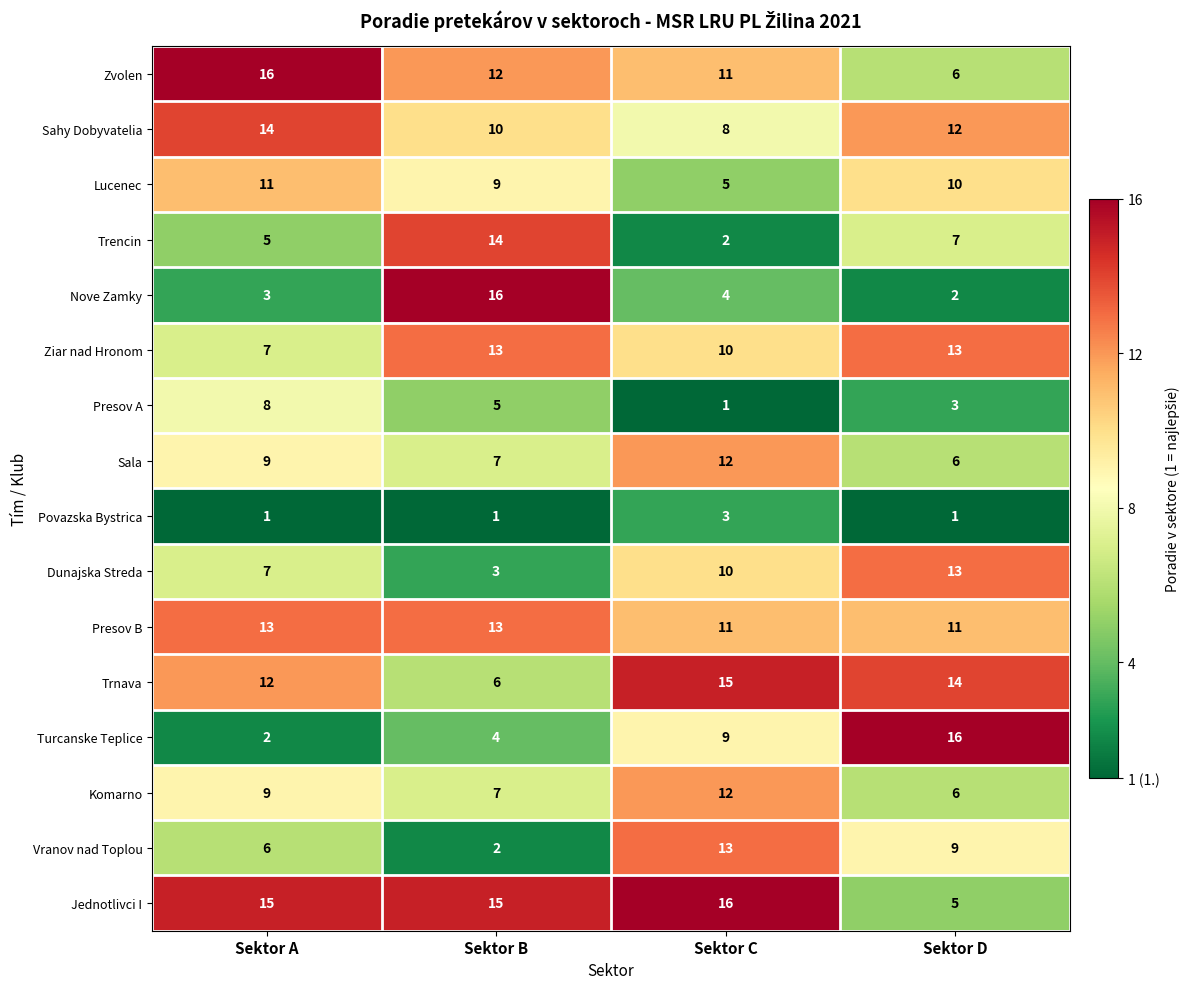

What is the total value across all series at Sektor C?

142